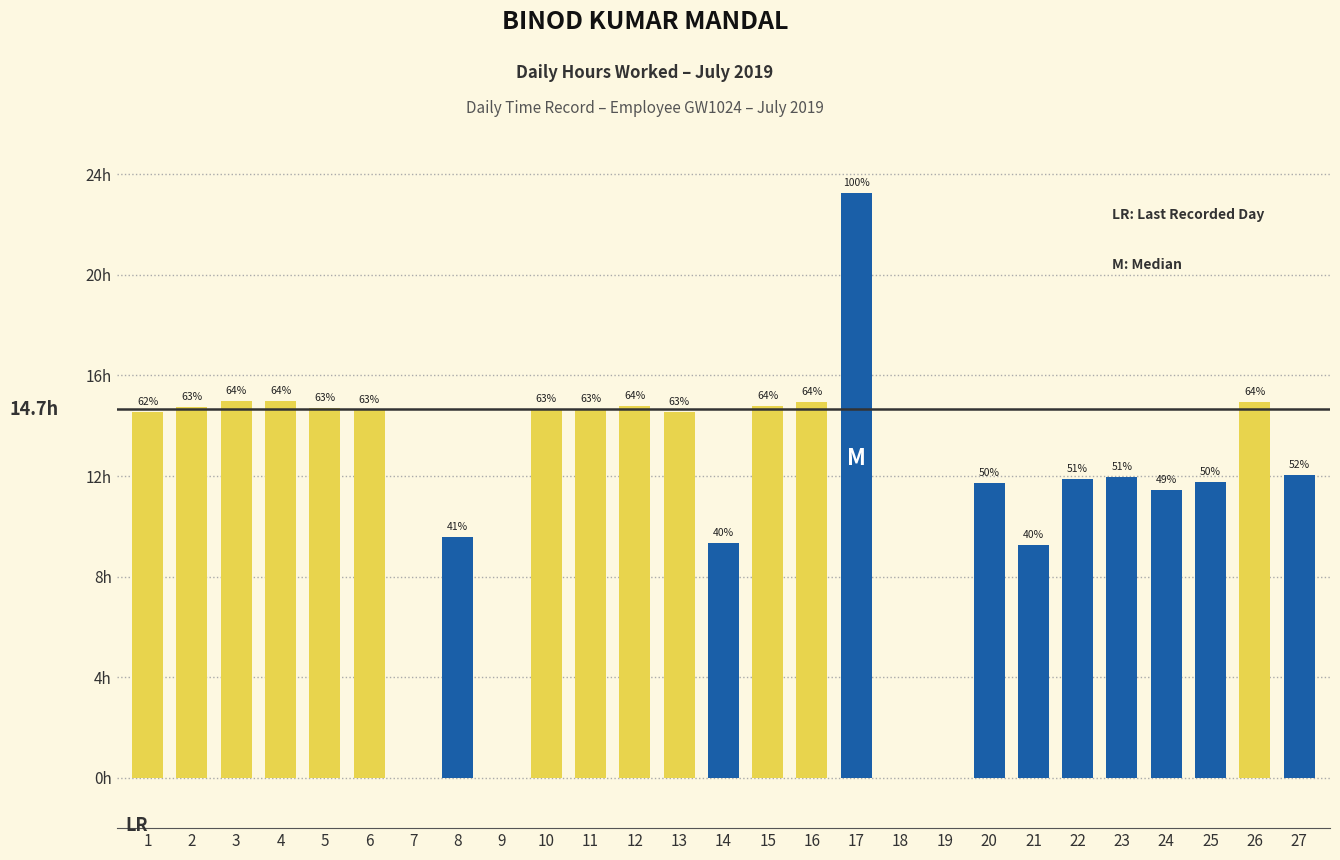

List the labels in order of value, largest first.

17, 3, 4, 16, 26, 12, 15, 2, 5, 10, 11, 6, 13, 1, 27, 23, 22, 25, 20, 24, 8, 14, 21, 7, 9, 18, 19